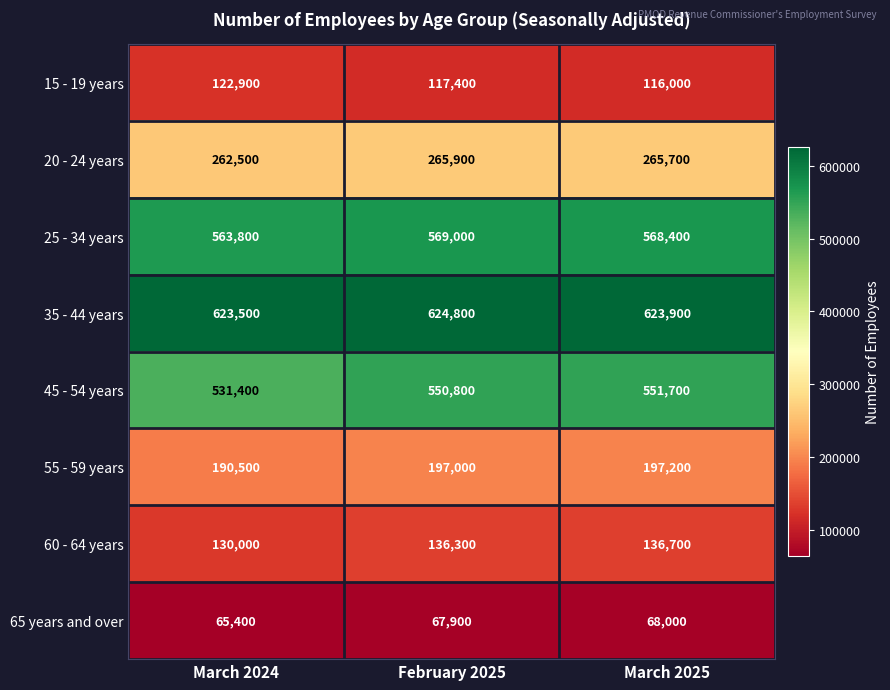

Reading right to left, what are all the values shown in this chart?

15 - 19 years: 116000	117400	122900
20 - 24 years: 265700	265900	262500
25 - 34 years: 568400	569000	563800
35 - 44 years: 623900	624800	623500
45 - 54 years: 551700	550800	531400
55 - 59 years: 197200	197000	190500
60 - 64 years: 136700	136300	130000
65 years and over: 68000	67900	65400